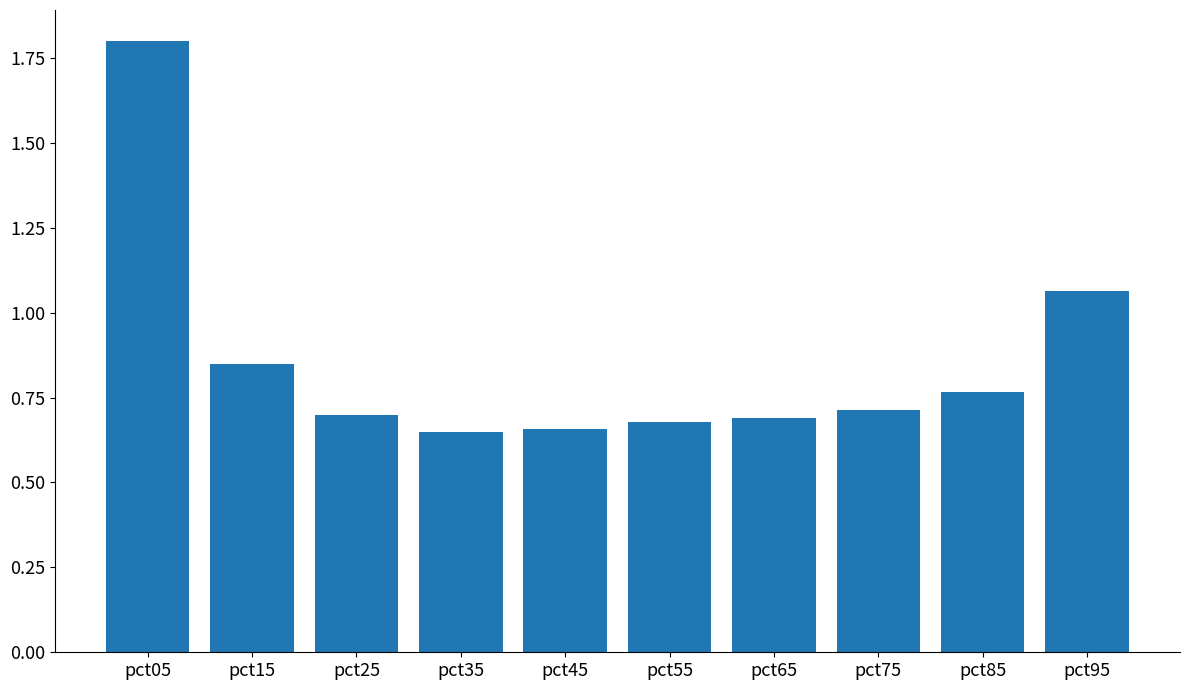

What is the average value?

0.9